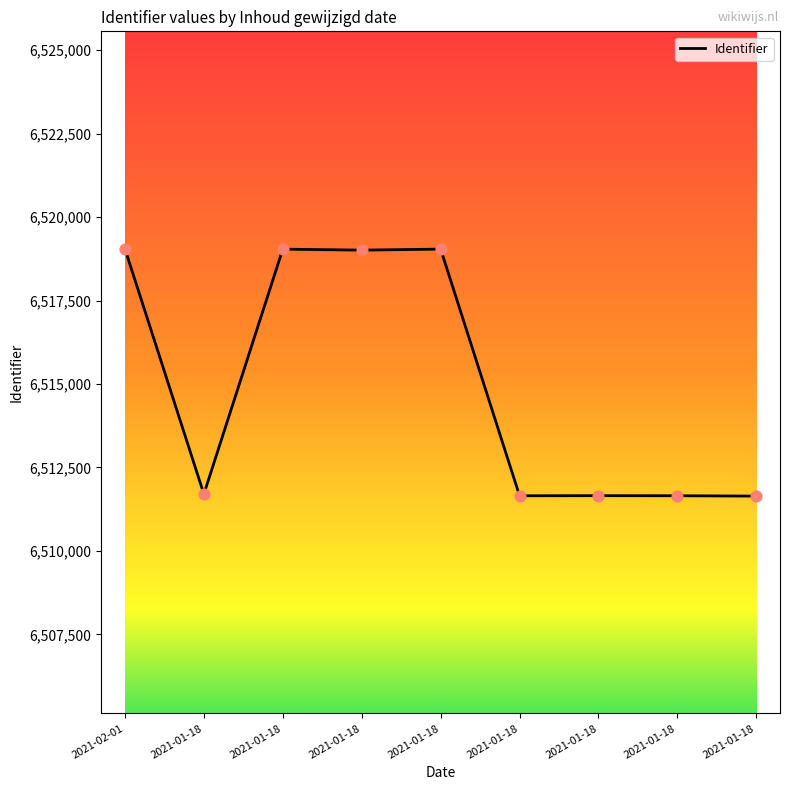

Does the chart have visible grid lines?

No